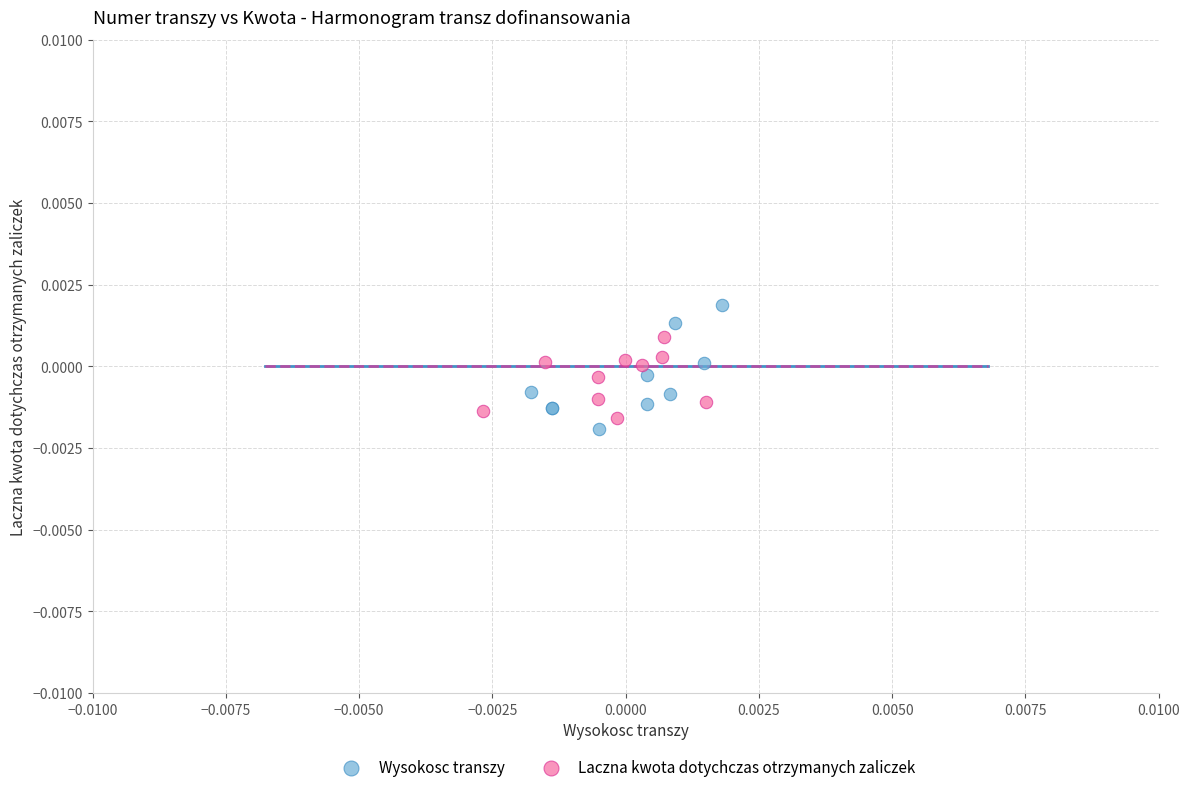

What are all the series names shown in the legend?

Wysokosc transzy, Laczna kwota dotychczas otrzymanych zaliczek